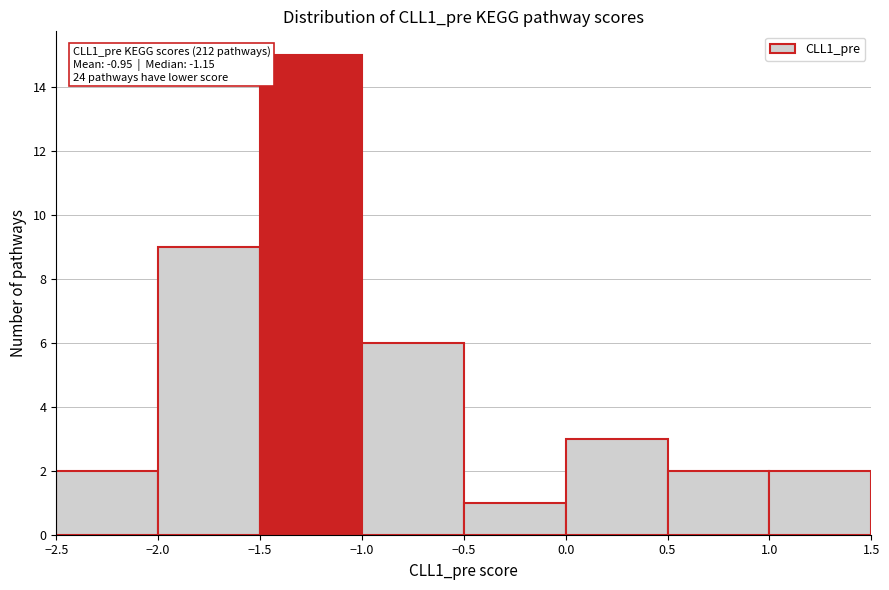

Over which range of the x-axis is the bar tallest?

-1.5 to -1.0